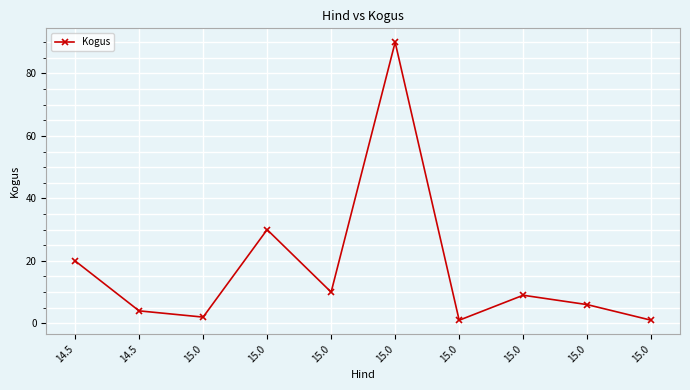

How many interior local peaks (higher than both neighbors) does the data have?

3